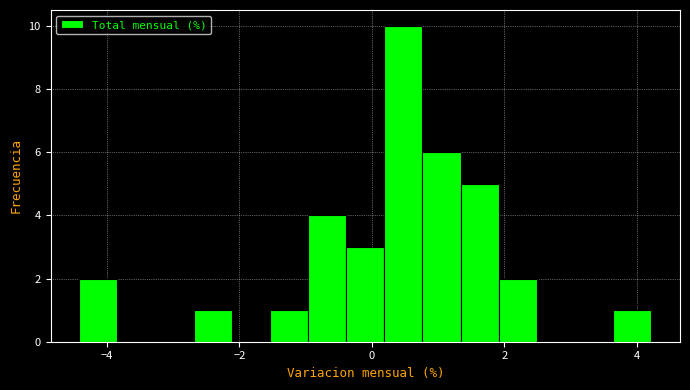

Read against the x-axis, roughly where is the centre of the tallest bar?

0.4